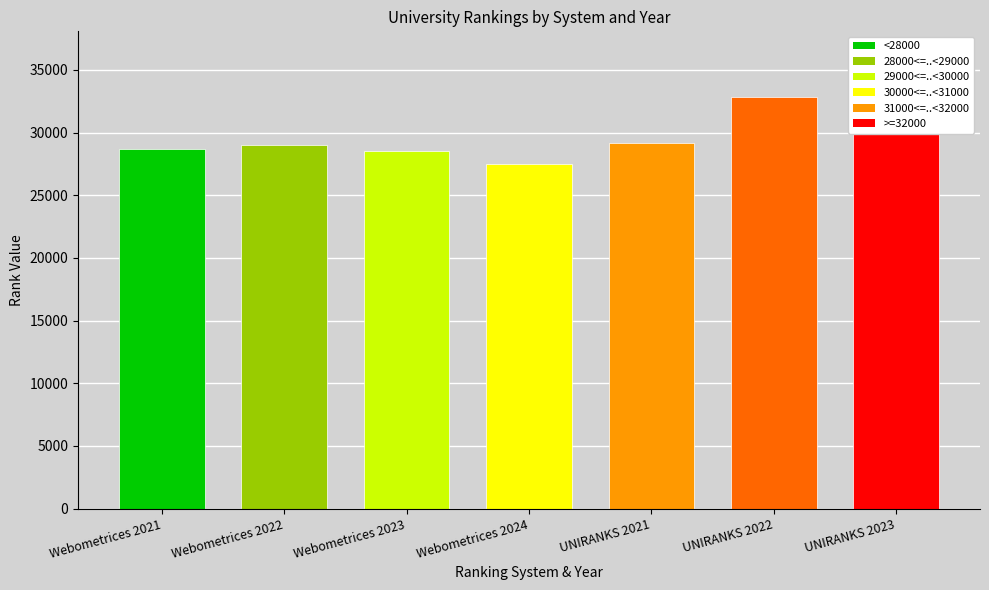

Reading right to left, list all the values displayed in this chart.

UNIRANKS 2023=33111	UNIRANKS 2022=32873	UNIRANKS 2021=29157	Webometrices 2024=27461	Webometrices 2023=28562	Webometrices 2022=28982	Webometrices 2021=28665